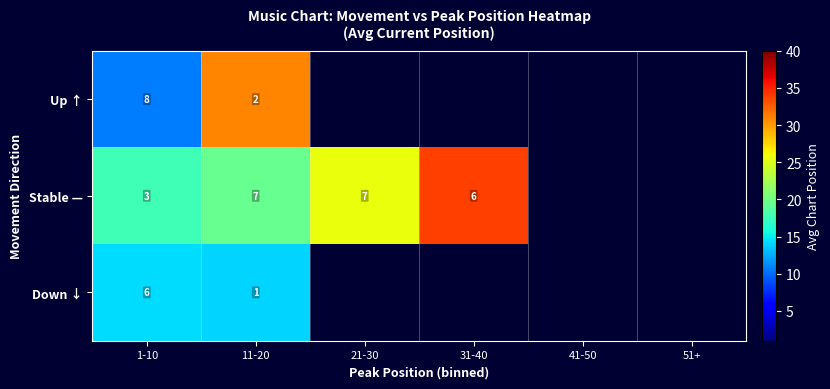

What is the maximum value shown in the chart?

33.8